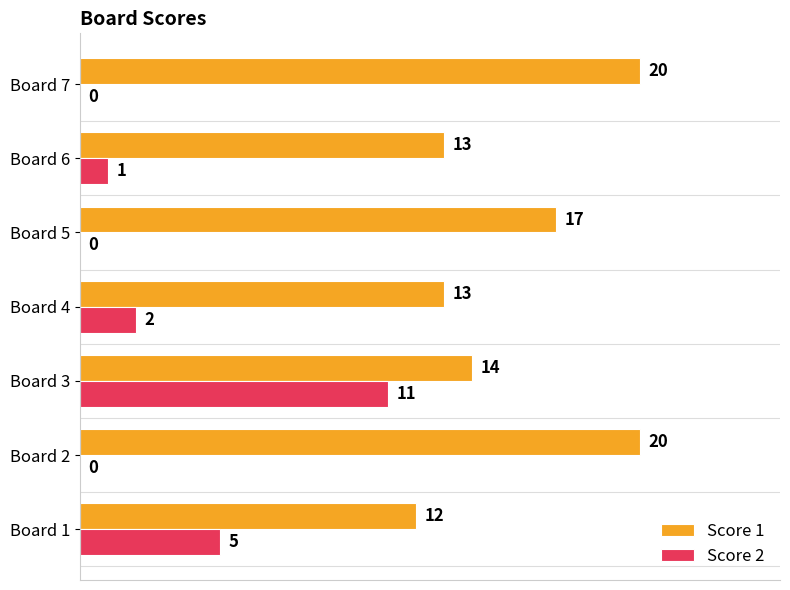

Is it true that Score 1 equals 13 at Board 6?

True